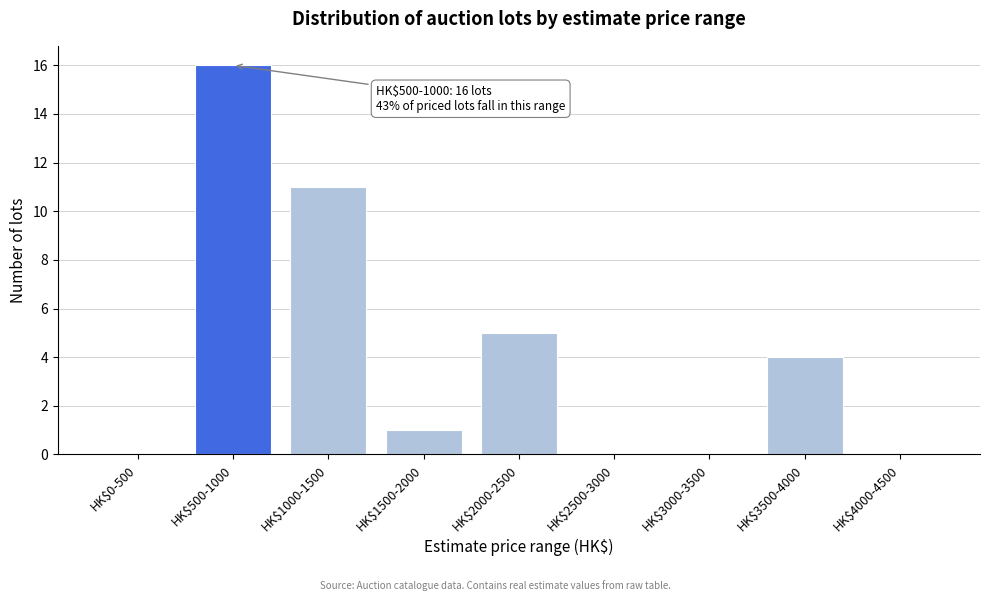

What is the sum of all values?

37